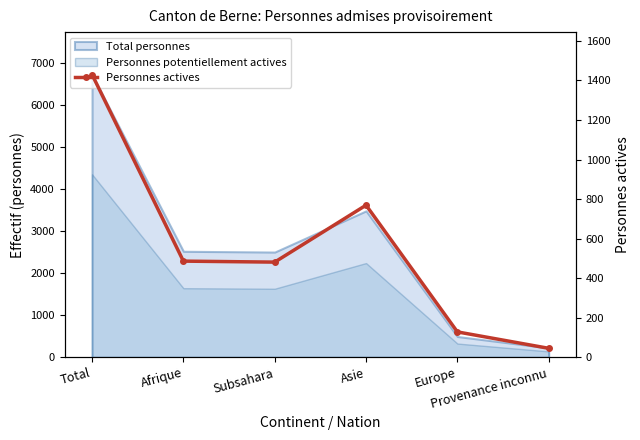

What is the difference between the values at Asie and Provenance inconnu?

724